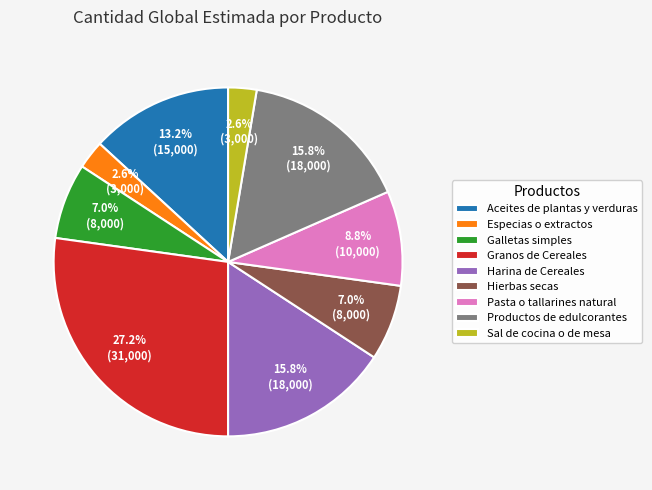

To the nearest percent, what is the average slice percentage?

11%